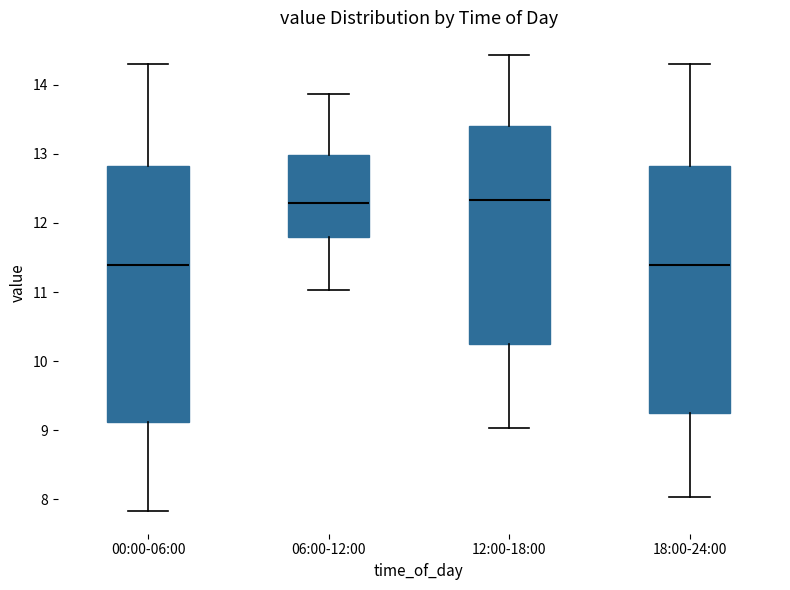

Reading left to right, transcribe this box plot: for each box, give where its median line is, the range the box spans, and where its two whiskers end, as read against the y-axis. The values are not printed on the chart, so give them approximately, as read against the axis.

00:00-06:00: median 11.4, box 9.1 to 12.8, whiskers 7.8 to 14.3
06:00-12:00: median 12.3, box 11.8 to 13.0, whiskers 11.0 to 13.9
12:00-18:00: median 12.3, box 10.2 to 13.4, whiskers 9.0 to 14.4
18:00-24:00: median 11.4, box 9.2 to 12.8, whiskers 8.0 to 14.3